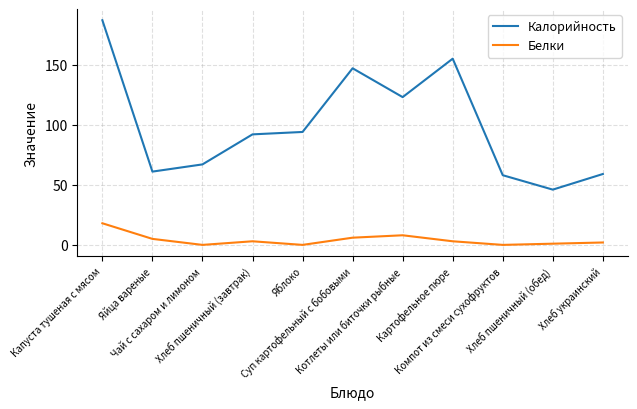

Is the value of Калорийность at Компот из смеси сухофруктов greater than the value of Белки at Хлеб пшеничный (завтрак)?

Yes